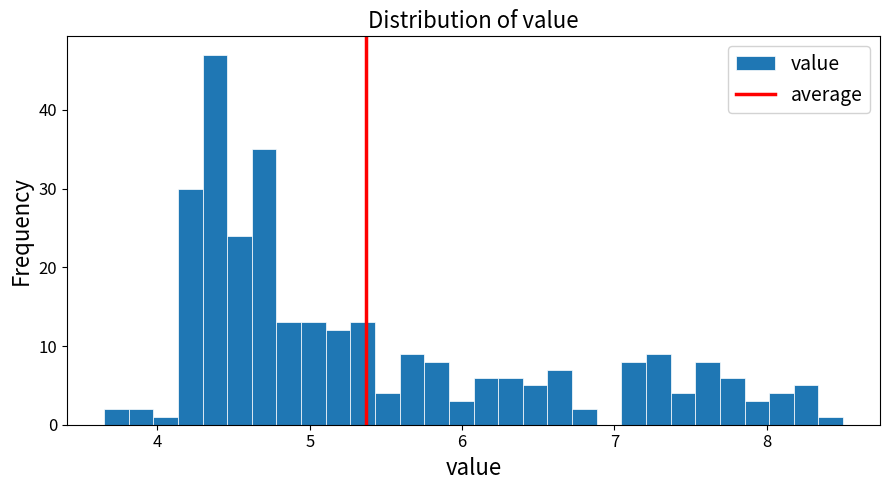

Read against the x-axis, roughly where is the centre of the tallest bar?

4.4